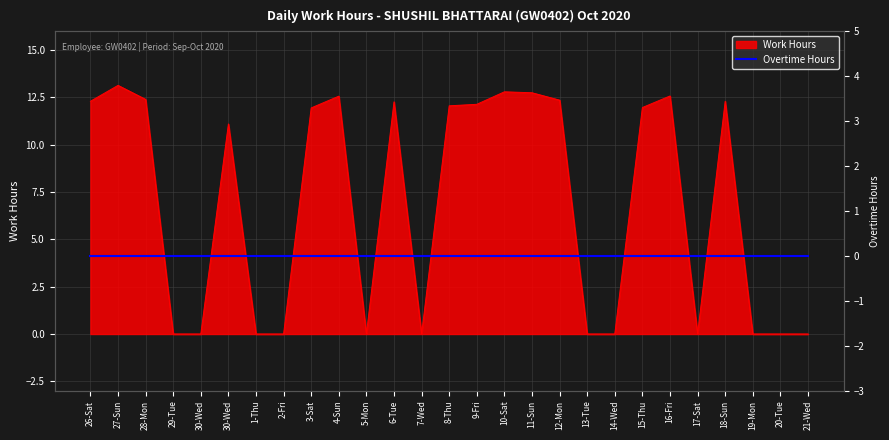

The chart shows a value of 0.0 at 20-Tue. True or false?

True